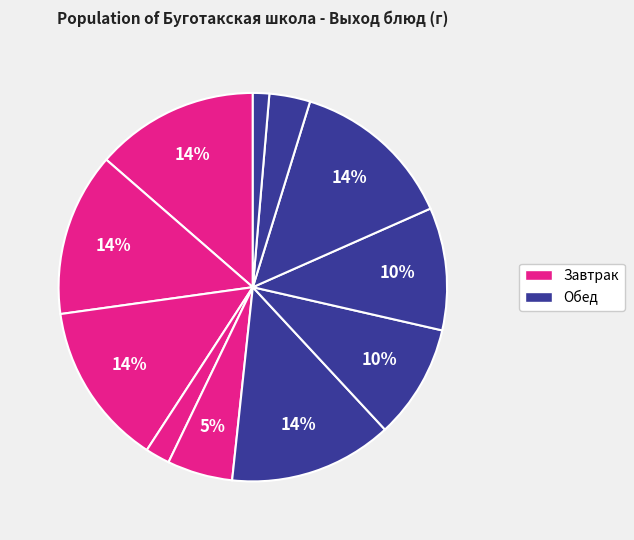

Count the number of slices in the pie.

11